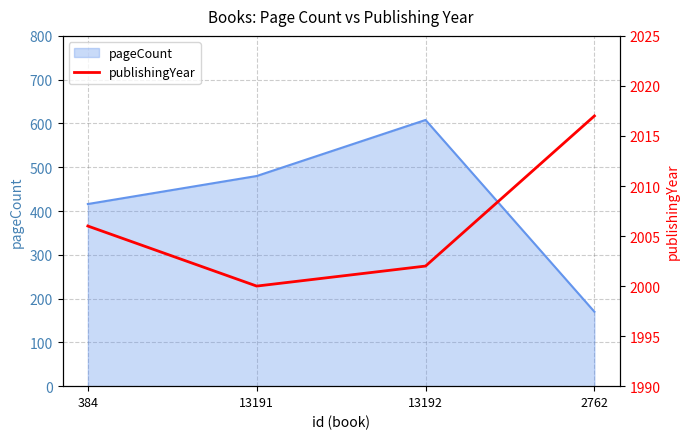

In pageCount, how many points are higher than both neighbors (excluding endpoints)?

1